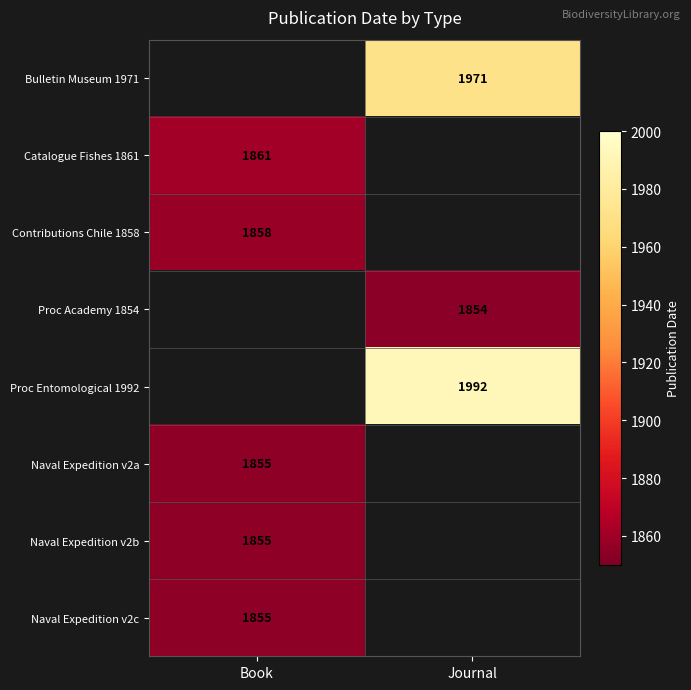

Is the value of Proc Academy 1854 at Journal greater than the value of Bulletin Museum 1971 at Journal?

No